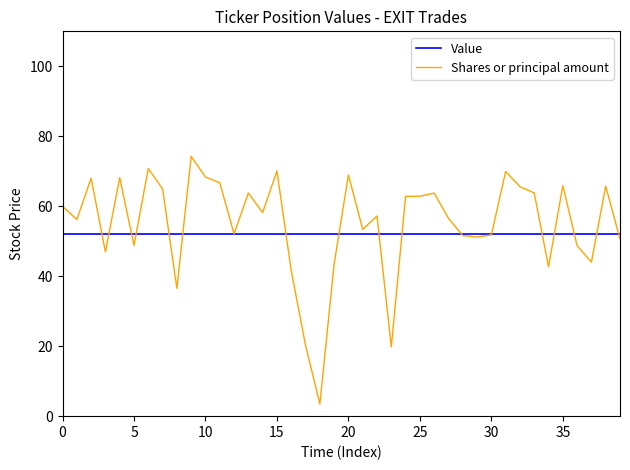

Which series has the widest spread of values?

Shares or principal amount